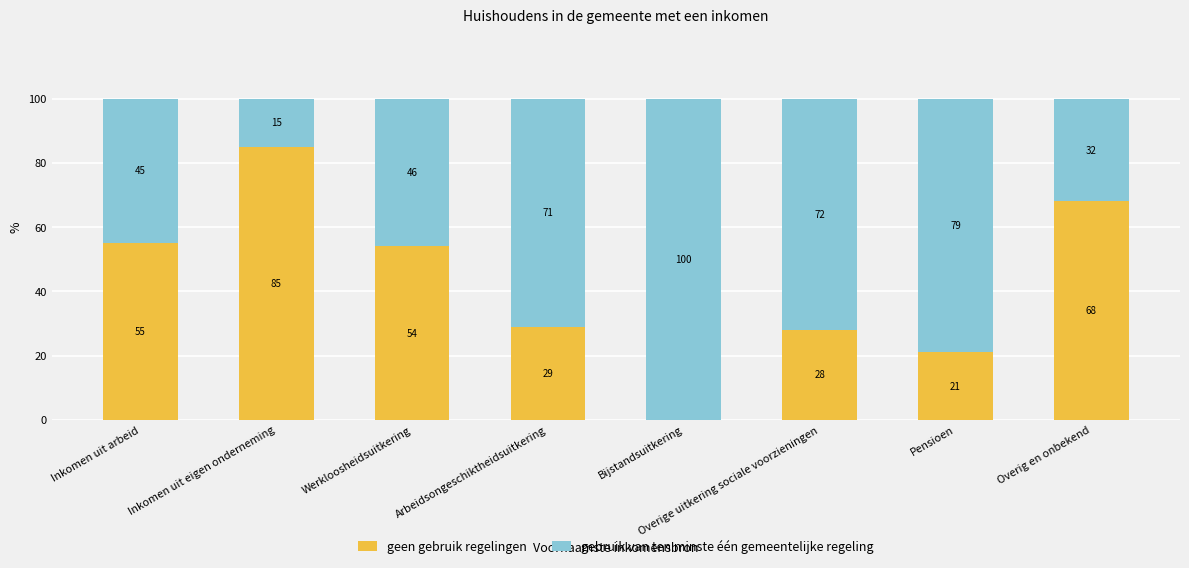

The geen gebruik regelingen series shows 21 at Pensioen. True or false?

True